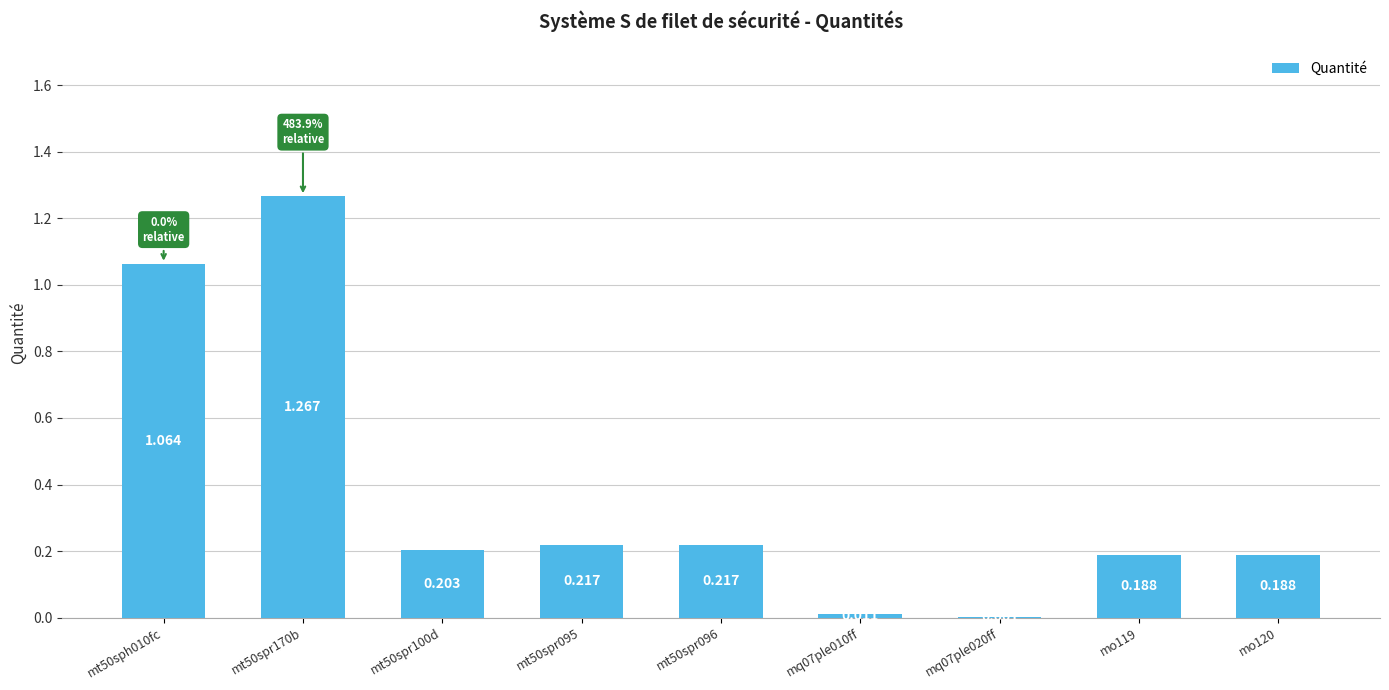

List the labels in order of value, largest first.

mt50spr170b, mt50sph010fc, mt50spr095, mt50spr096, mt50spr100d, mo119, mo120, mq07ple010ff, mq07ple020ff